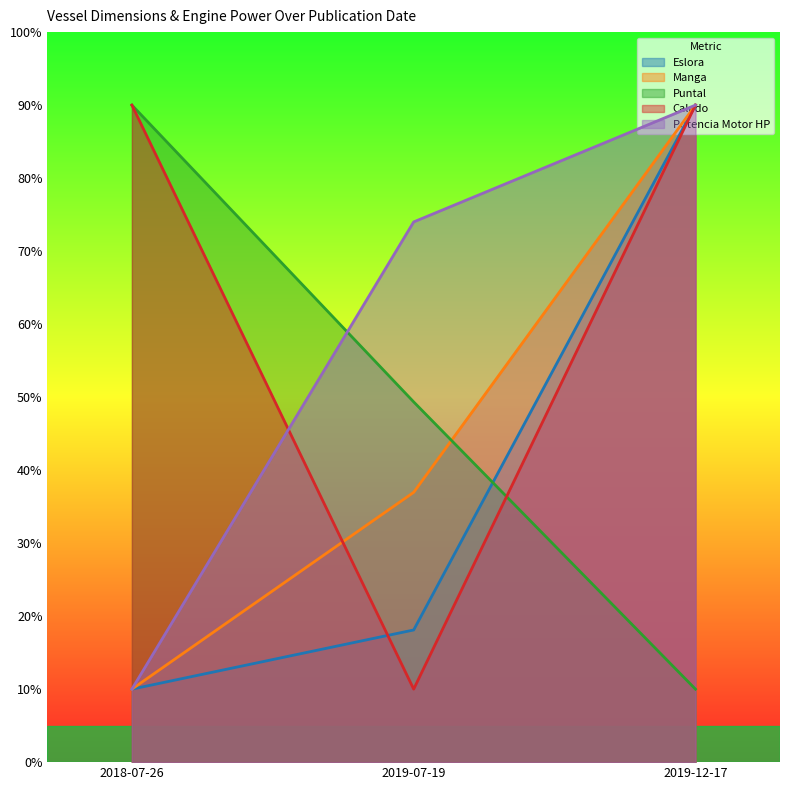

How many lines are shown in the chart?

5